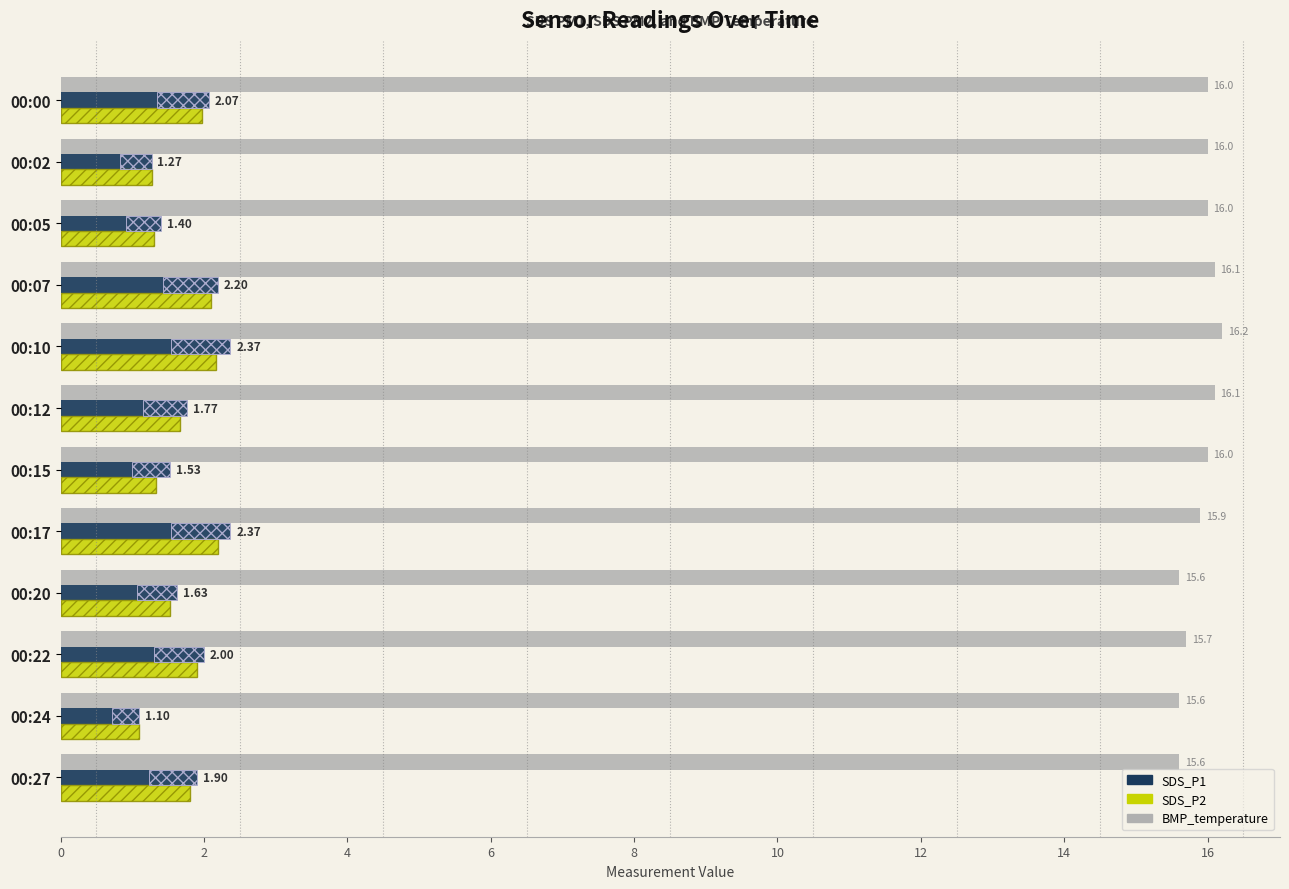

What is the difference between the maximum and minimum values in the SDS_P2 series?

1.1